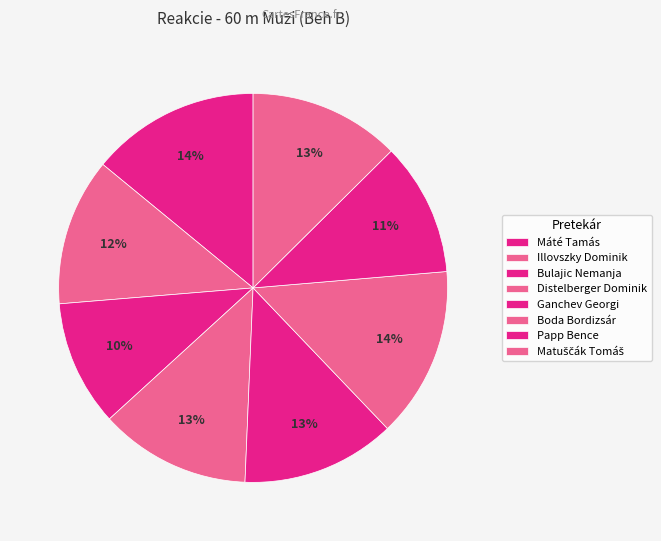

To the nearest percent, what is the average slice percentage?

13%